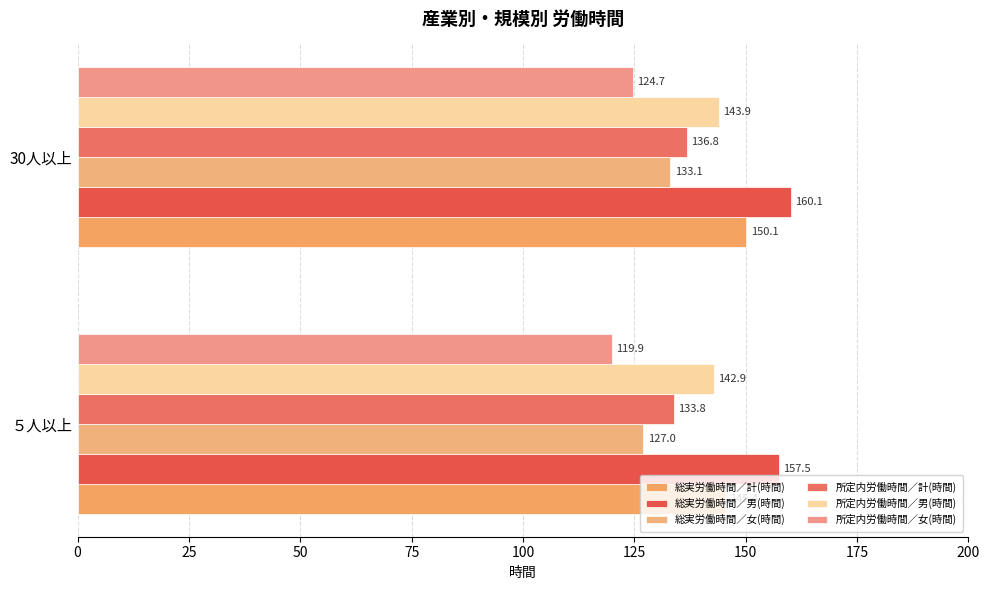

What are all the series names shown in the legend?

総実労働時間／計(時間), 総実労働時間／男(時間), 総実労働時間／女(時間), 所定内労働時間／計(時間), 所定内労働時間／男(時間), 所定内労働時間／女(時間)